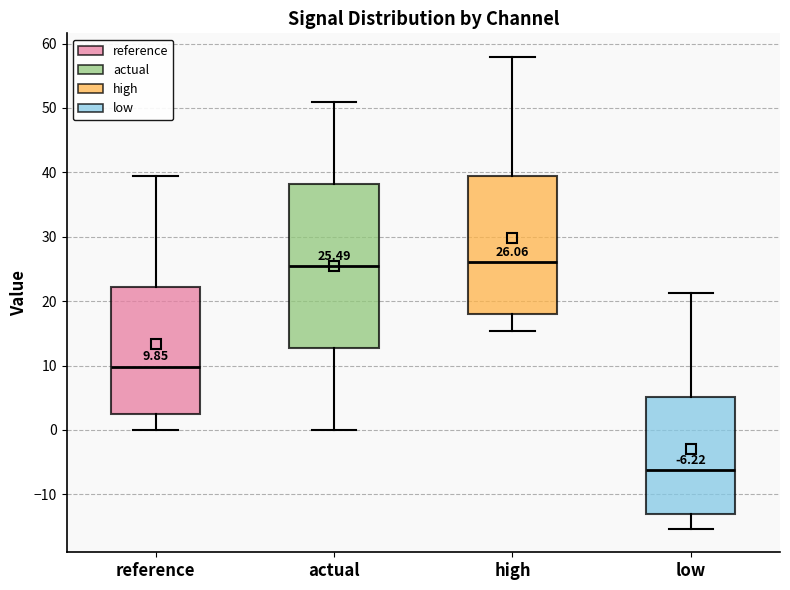

Which box is the tallest, from its lower edge to its upper edge?

actual